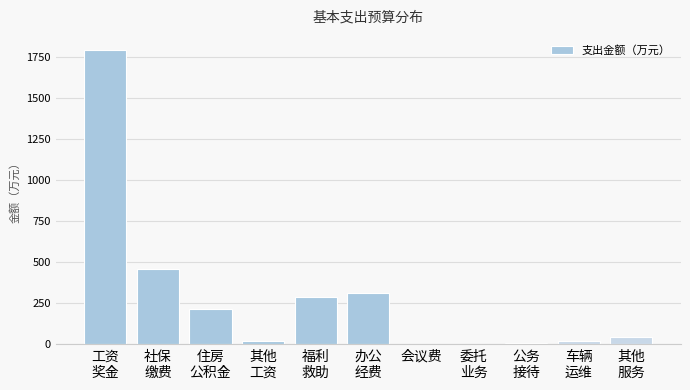

What is the sum of all values?

3165.9